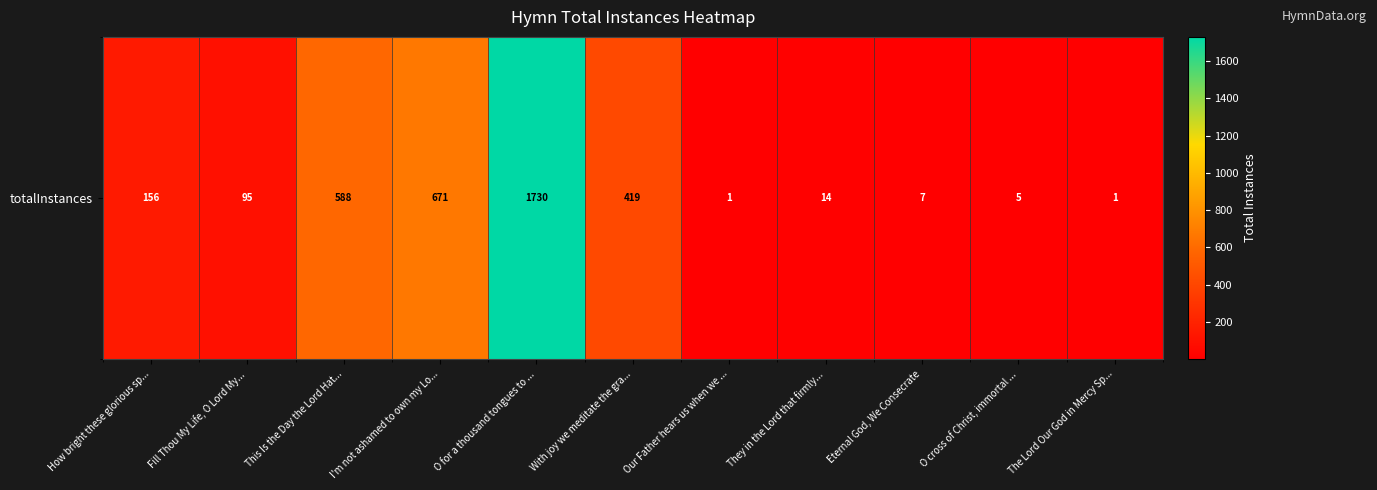

True or false: the data shows 1 at The Lord Our God in Mercy Sp....

True